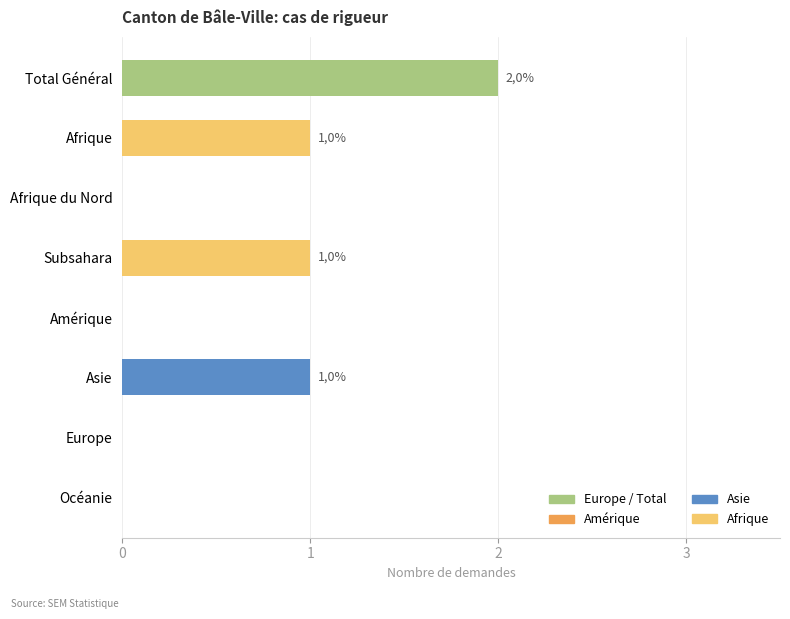

Are the bars horizontal?

Yes